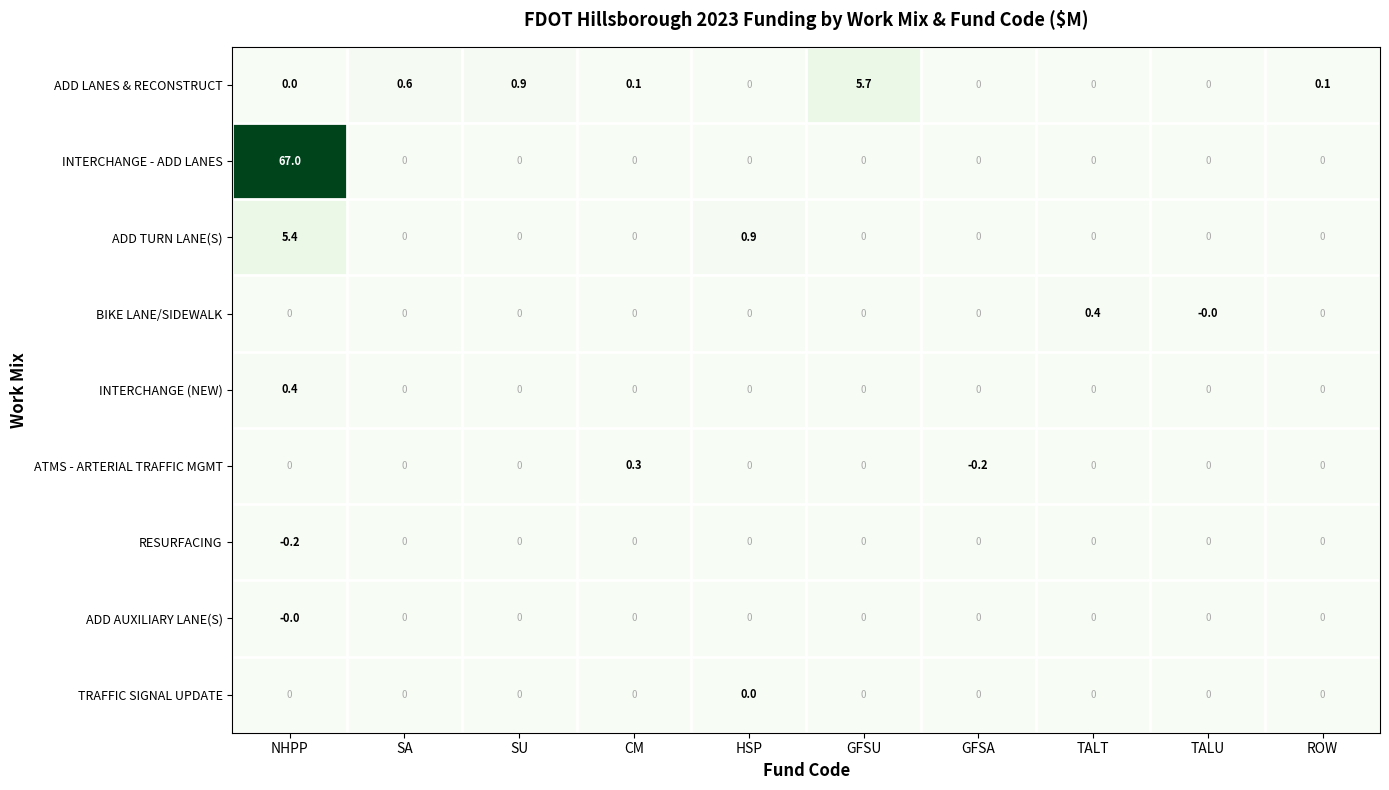

What is the total value across all series at SA?

0.6